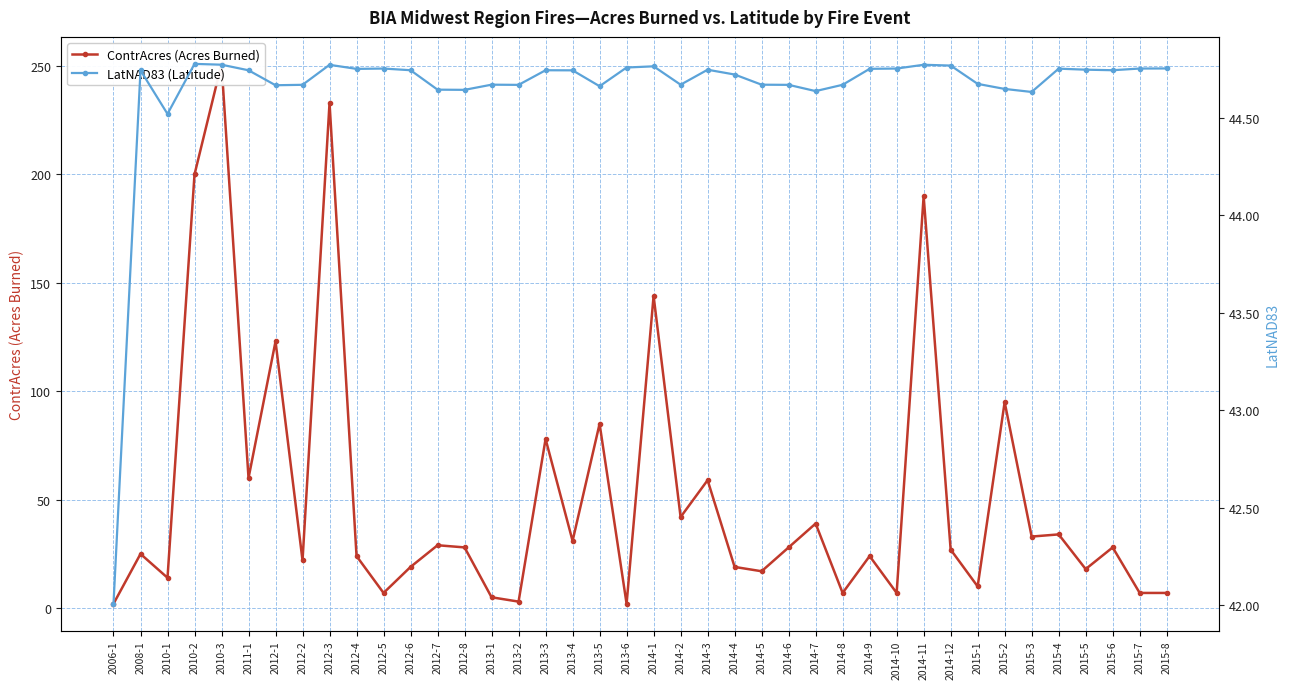

Does the chart have visible grid lines?

Yes